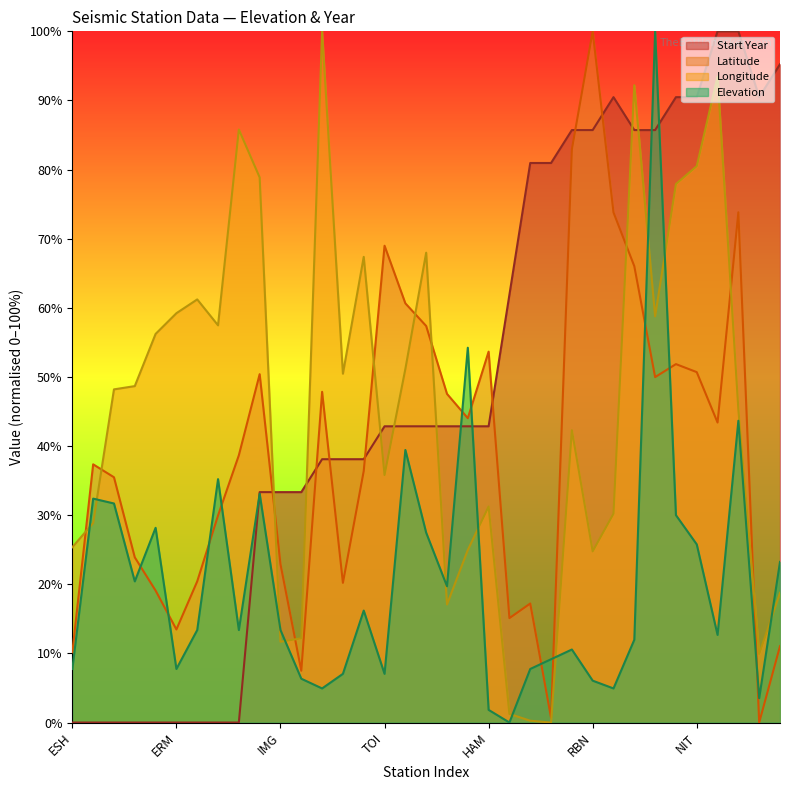

What is the difference between the Latitude values at AKK and TNK?

44.2